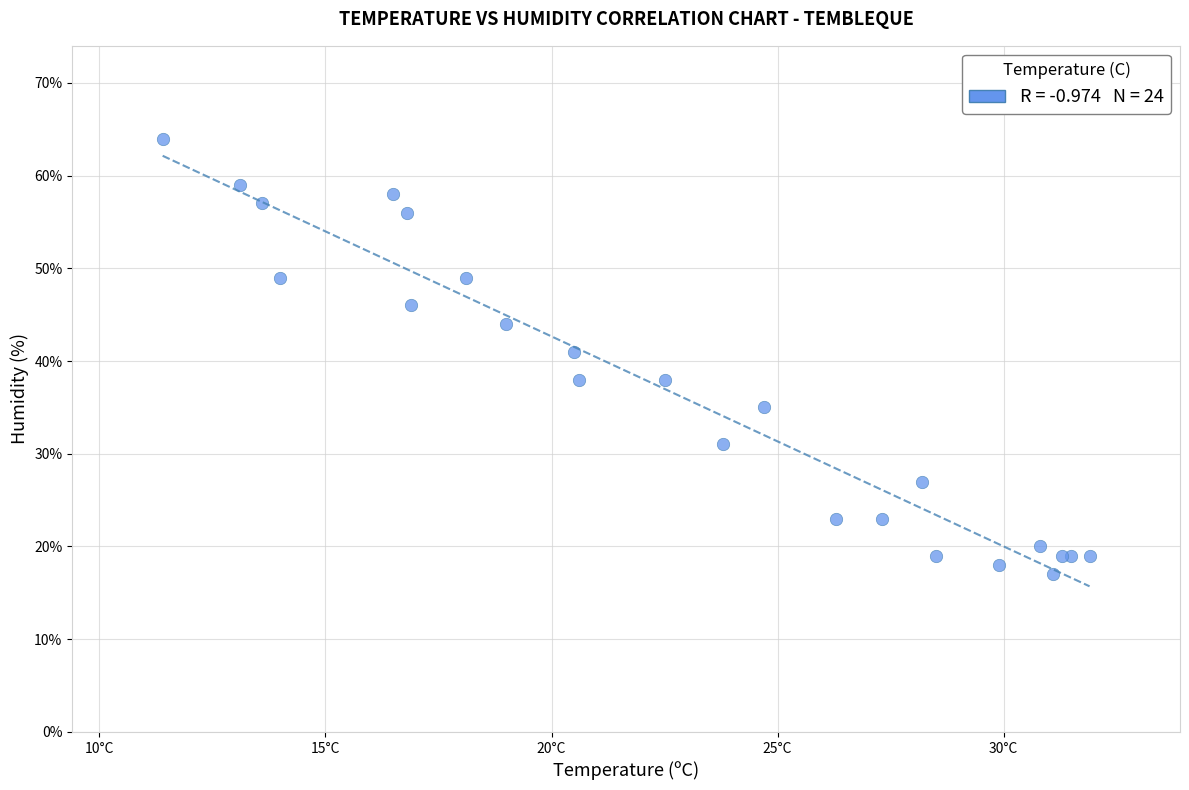

What Y value in the scatter plot is closest to 40?

41